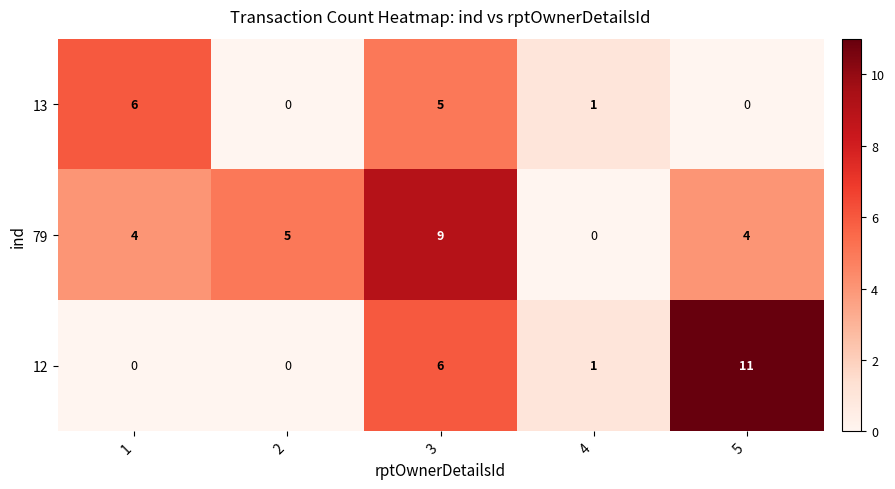

What is the maximum value shown in the chart?

11